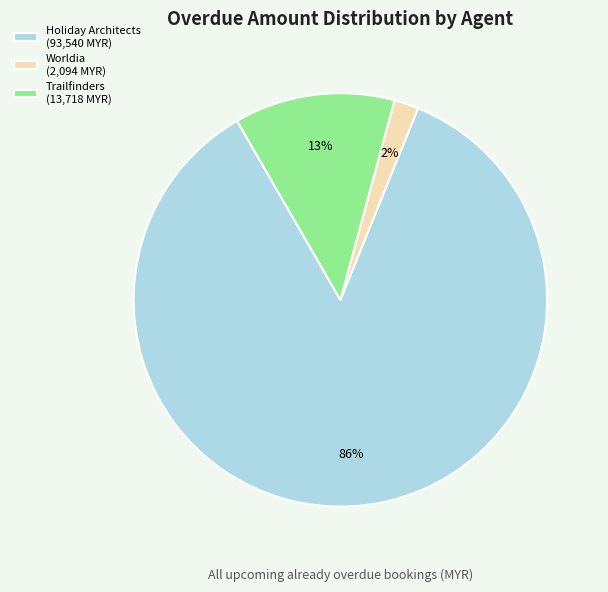

Is the sum of Trailfinders (13,718 MYR) and Worldia (2,094 MYR) greater than half?

No